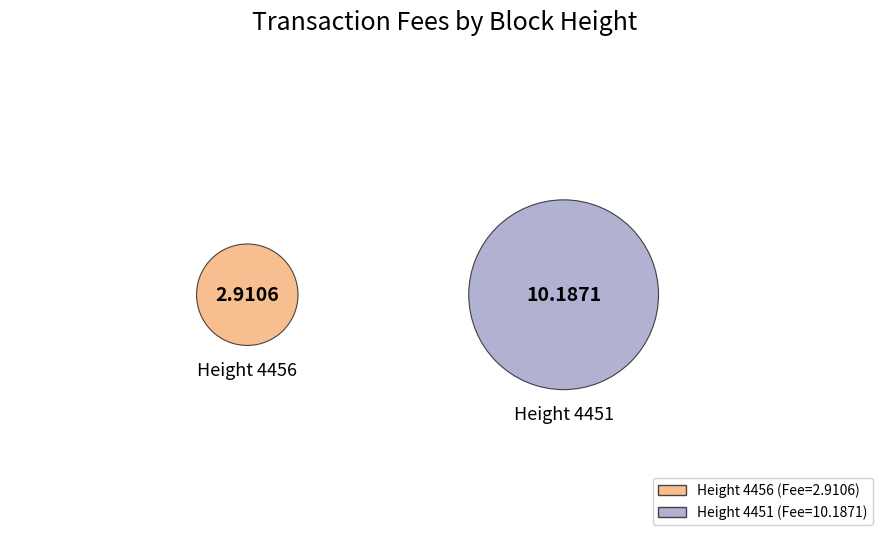

What is the ratio of the value at 4456 to the value at 4451?

0.3